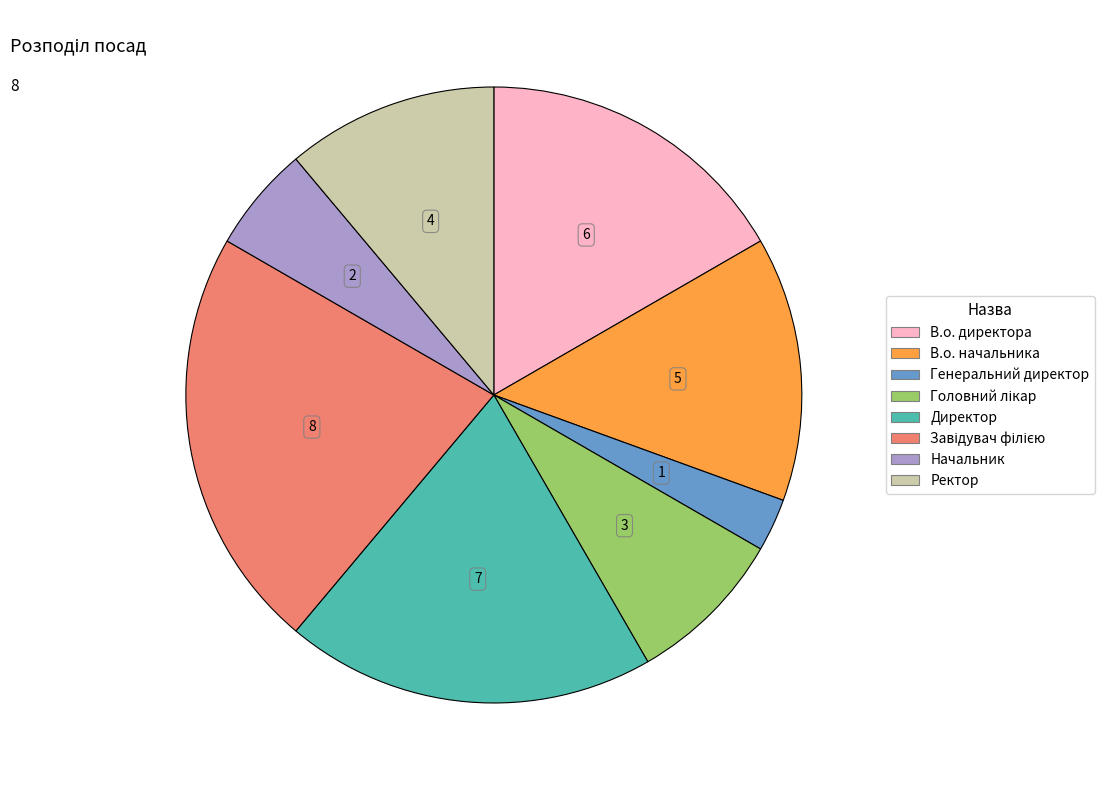

How many slices are in this pie chart?

8